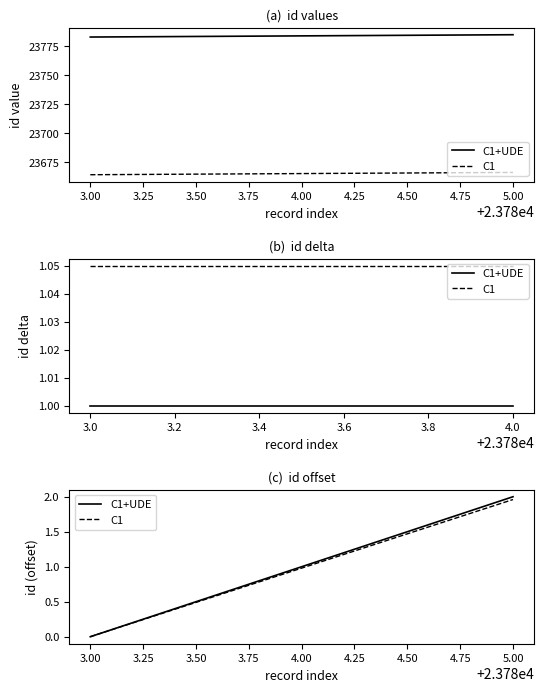

Rank the series by their average value, from lowest to highest.

C1, C1+UDE